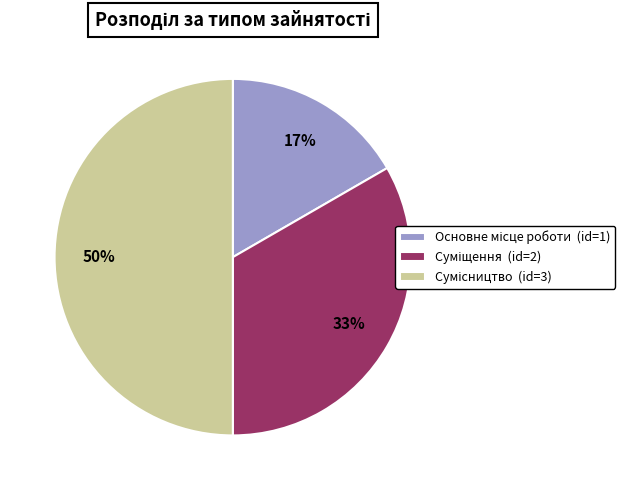

To the nearest percent, what is the difference between the largest and smallest slice percentages?

33%